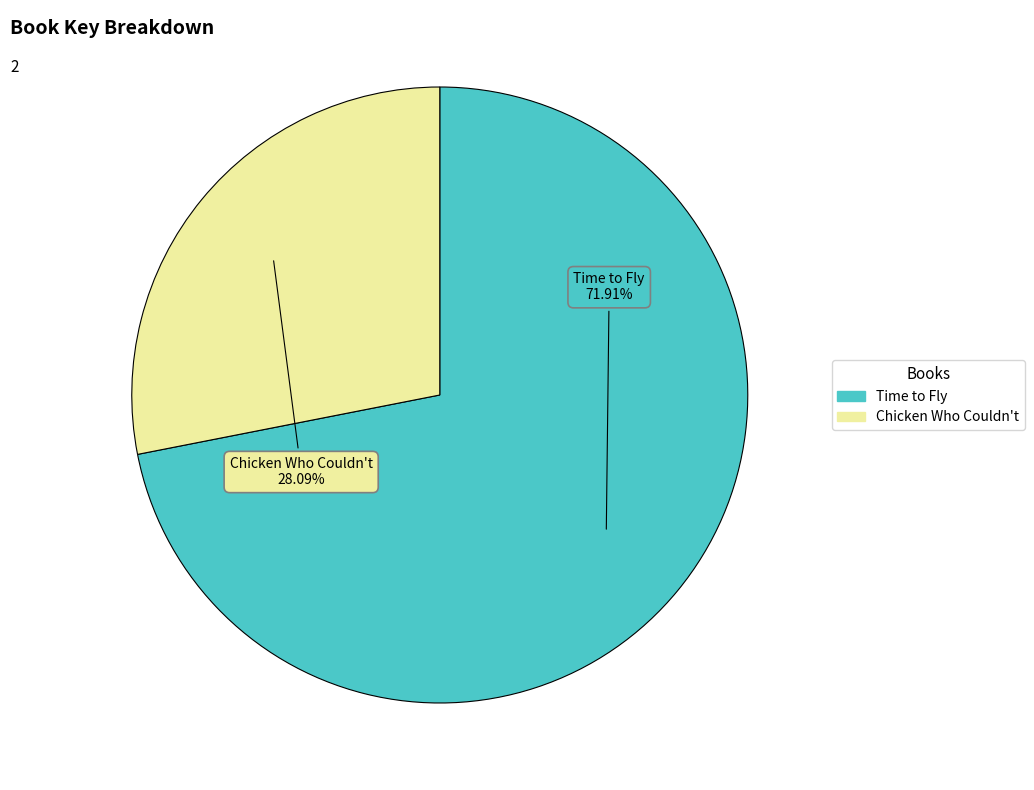

How much of the chart is everything except Chicken Who Couldn't?

71.9%